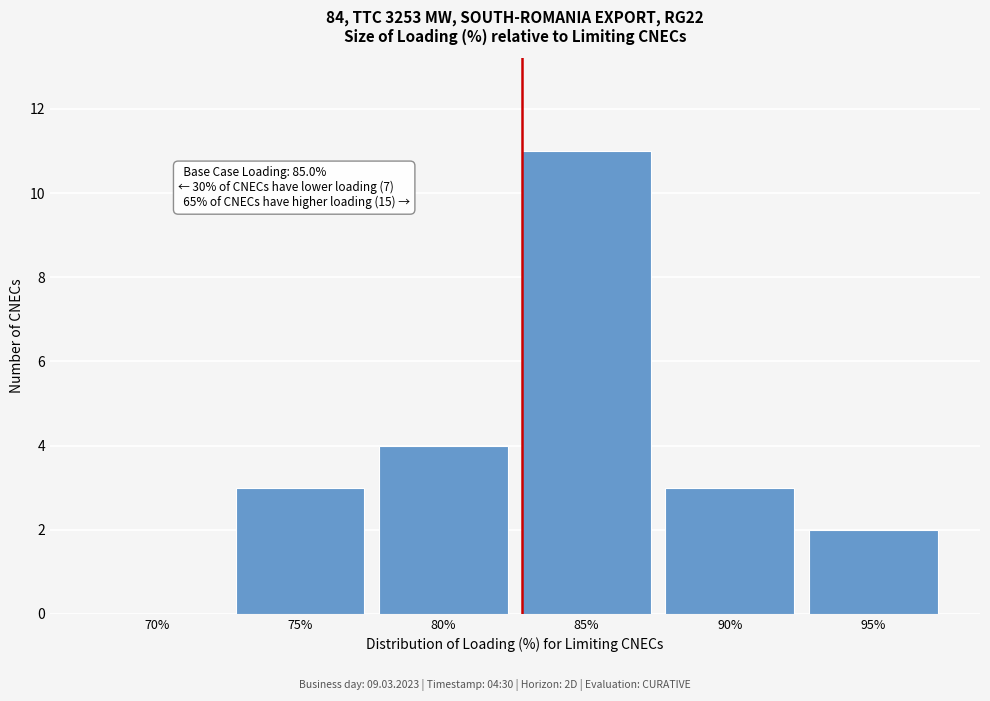

Reading right to left, list all the values displayed in this chart.

95%=2	90%=3	85%=11	80%=4	75%=3	70%=0